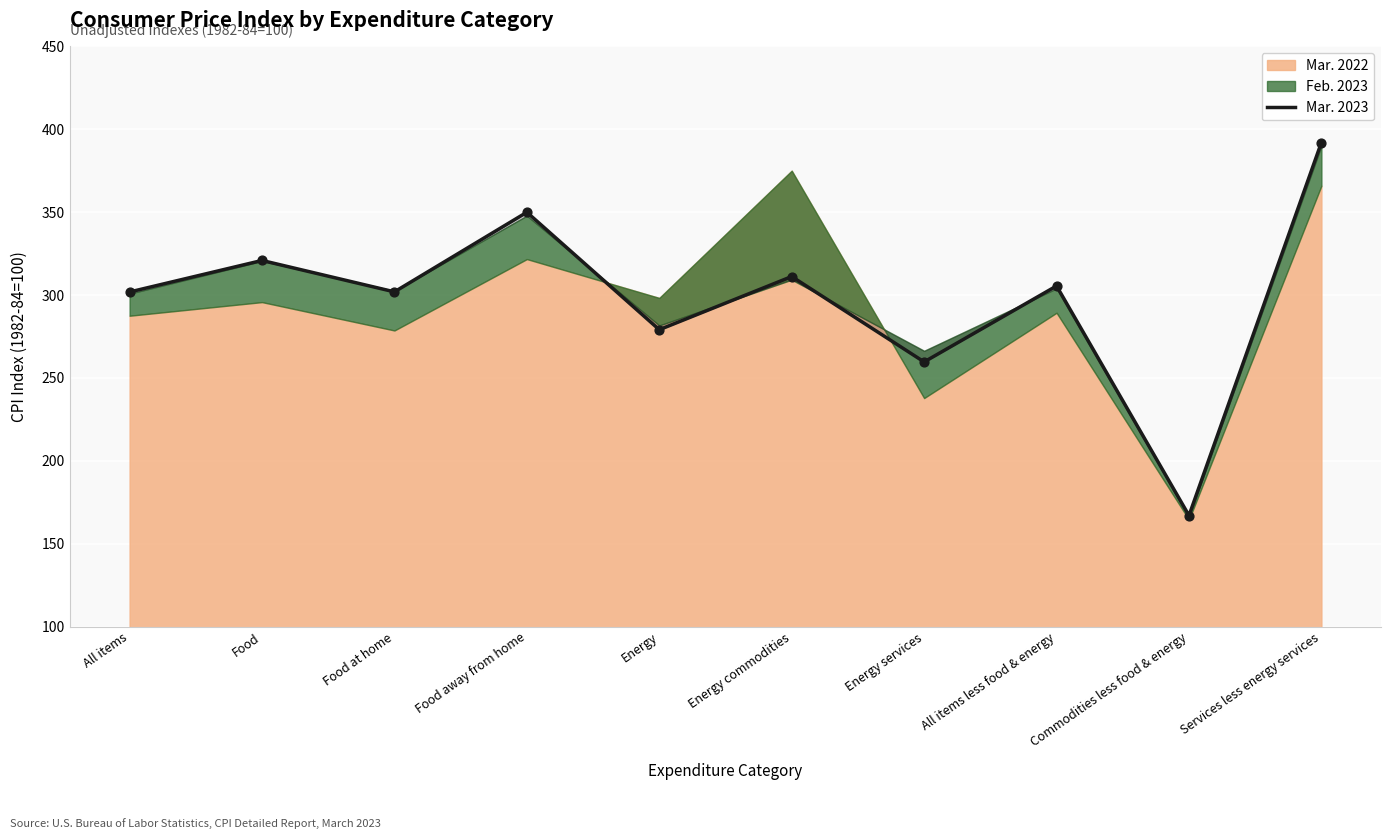

Approximately how many times larger is the value at Energy compared to Energy commodities?

0.9